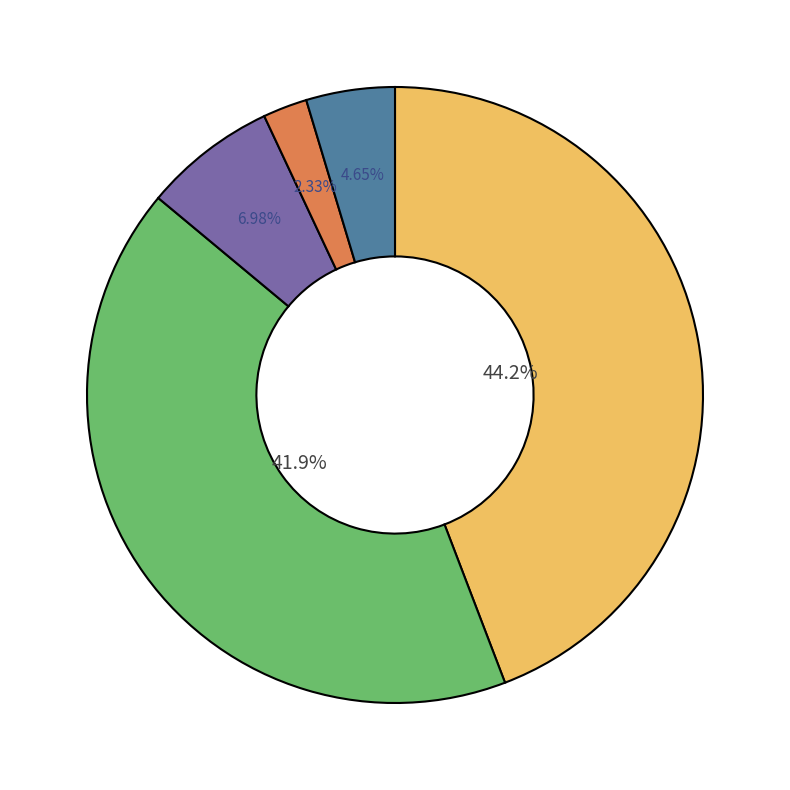

Count the number of slices in the pie.

5